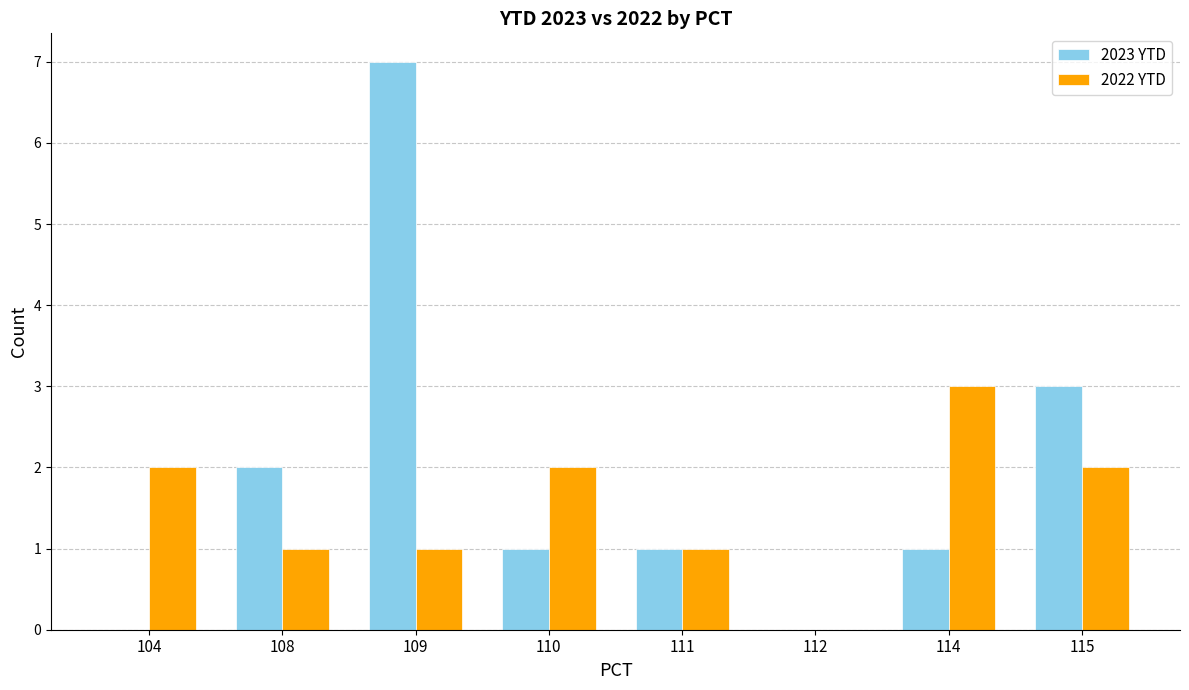

Which series changed the most between 109 and 112?

2023 YTD